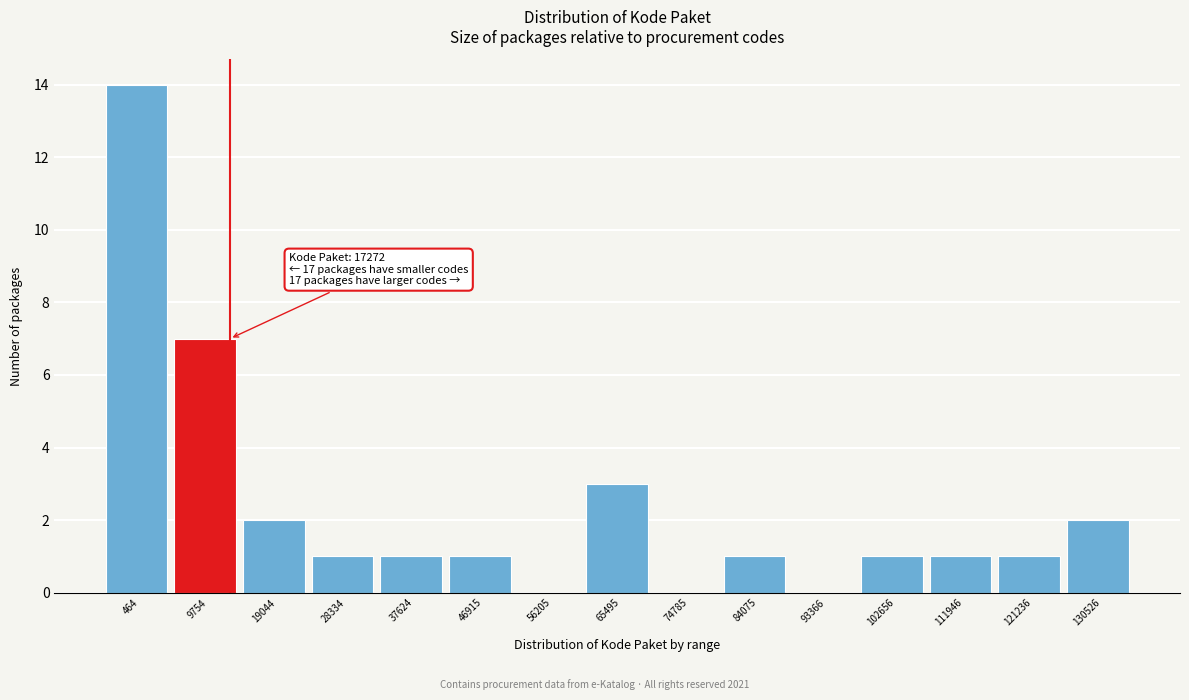

Reading left to right, list all the values displayed in this chart.

464=14	9754=7	19044=2	28334=1	37624=1	46915=1	56205=0	65495=3	74785=0	84075=1	93366=0	102656=1	111946=1	121236=1	130526=2